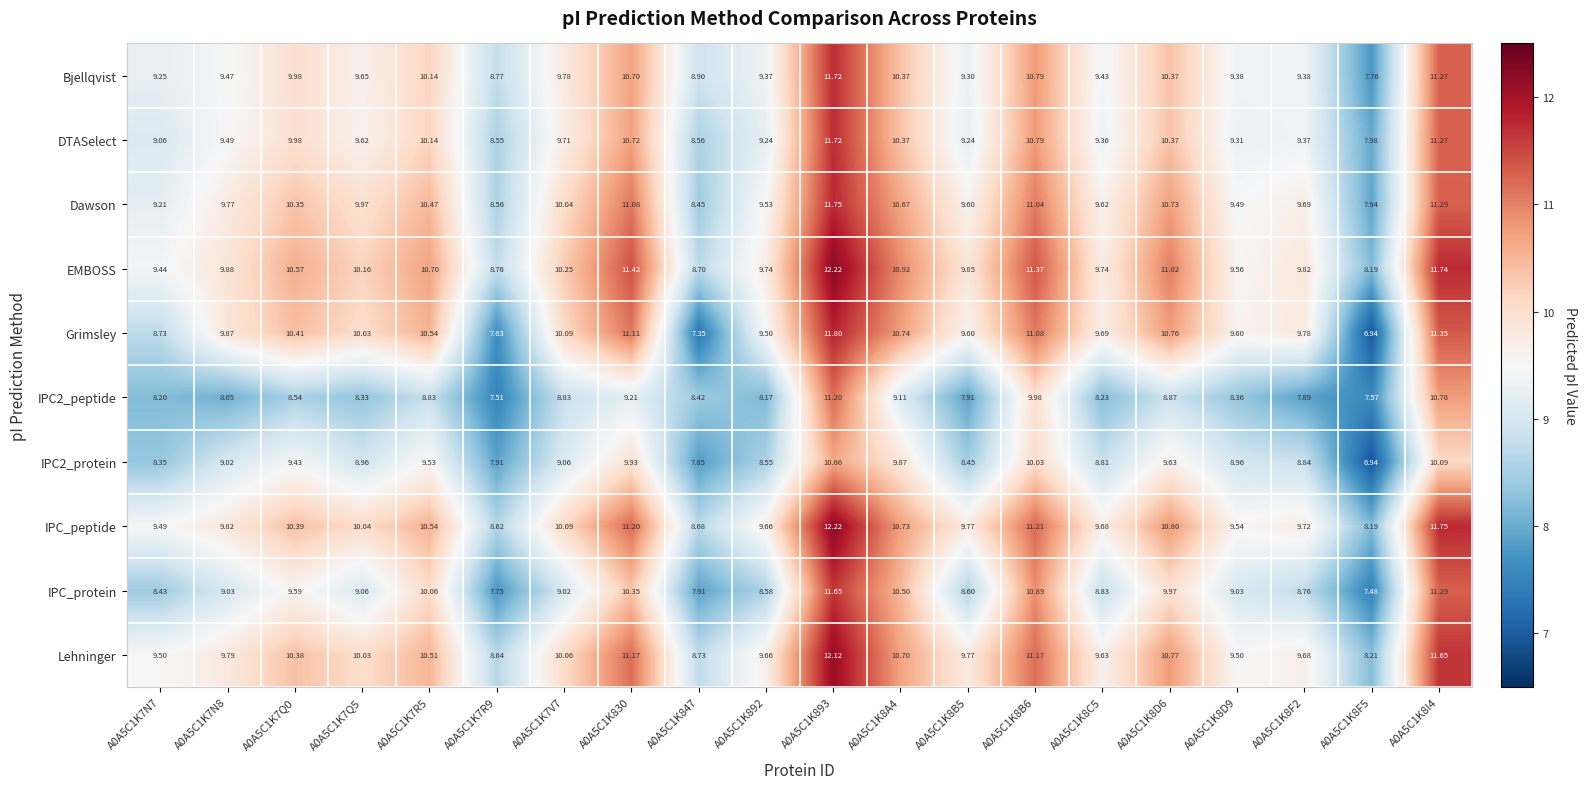

Which series has the largest range (max minus min)?

Grimsley